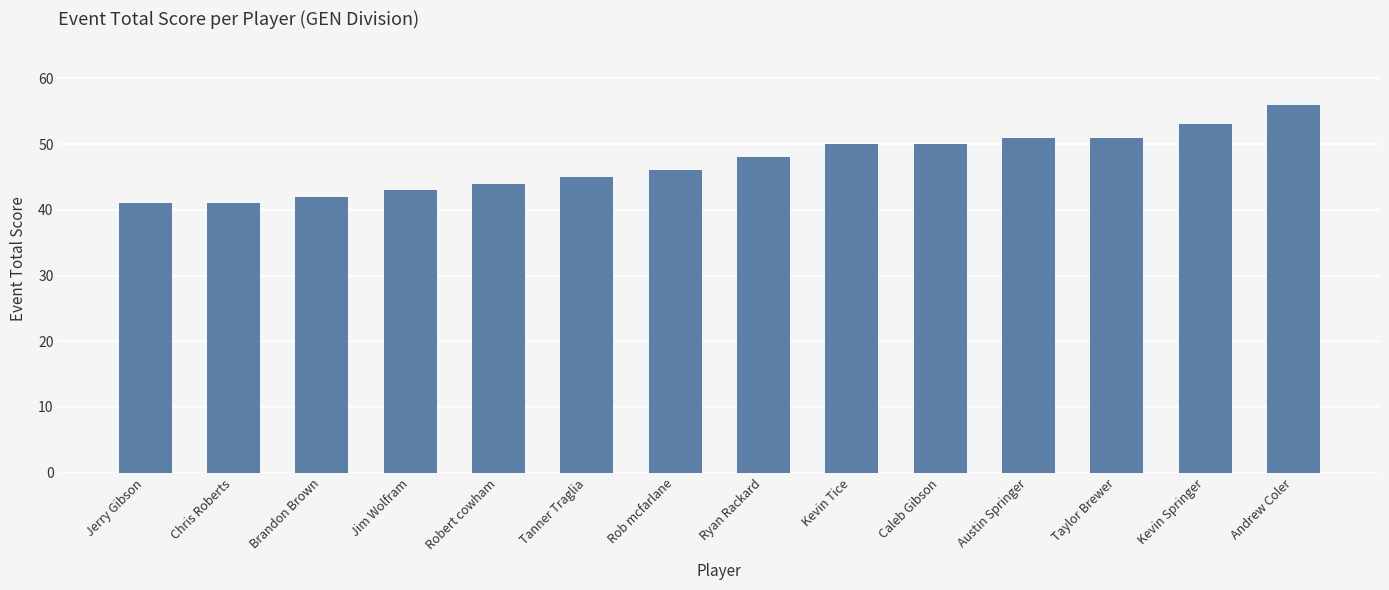

Count the number of data series in this chart.

1